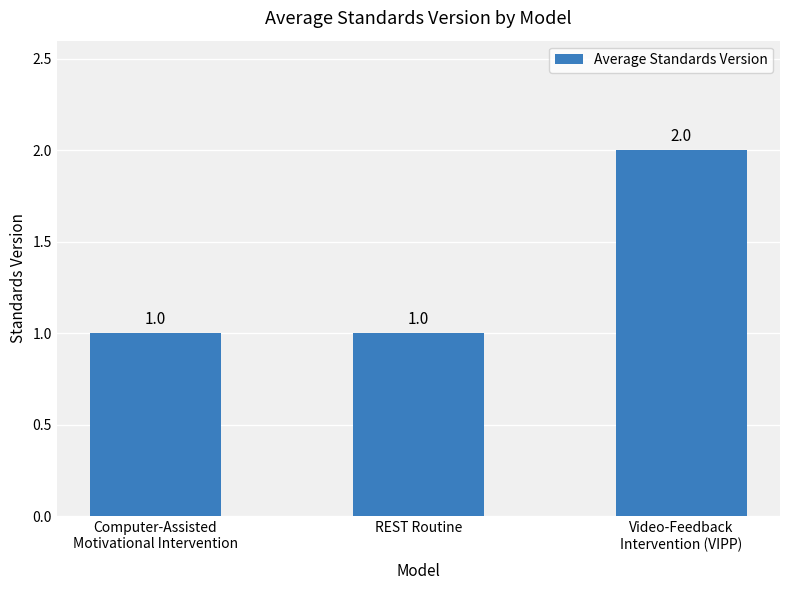

What is the sum of the values at Computer-Assisted
Motivational Intervention and REST Routine?

2